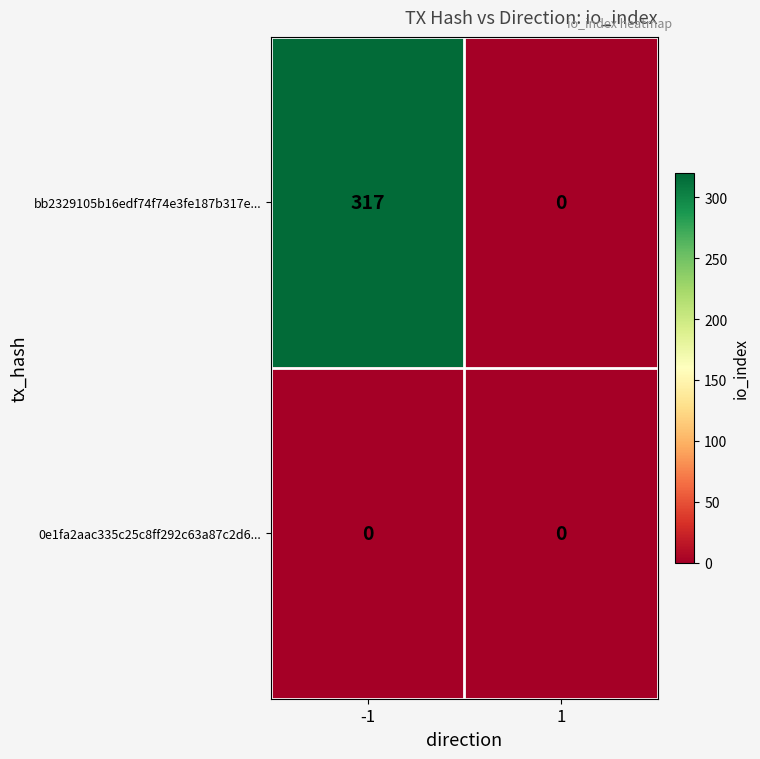

What is the greatest value displayed?

317